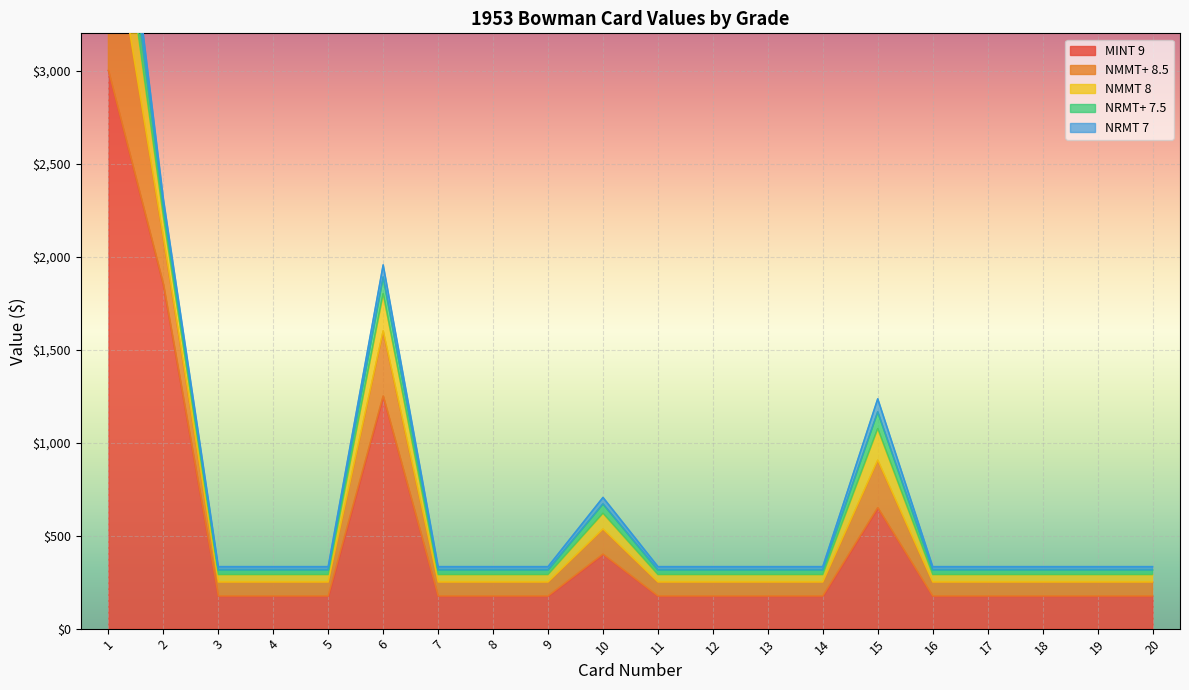

True or false: NMMT 8 and NMMT+ 8.5 cross at least once.

False